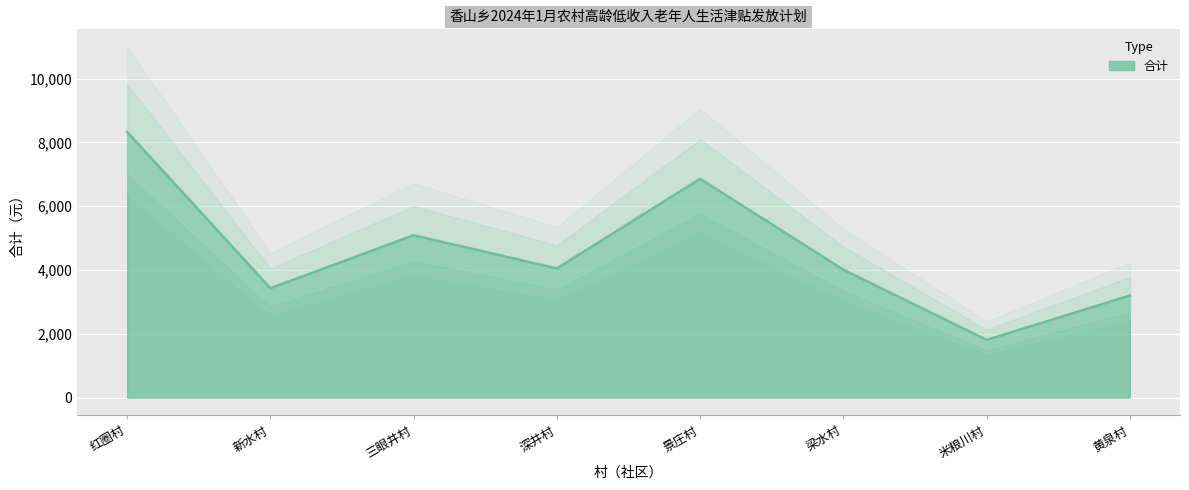

What is the minimum value shown in the chart?

1810